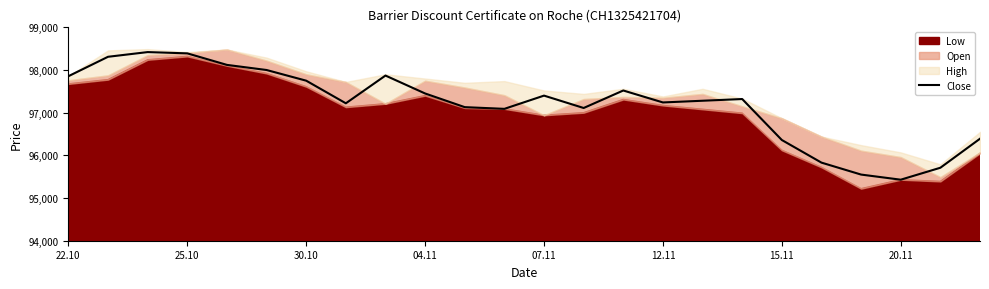

How many lines are shown in the chart?

1